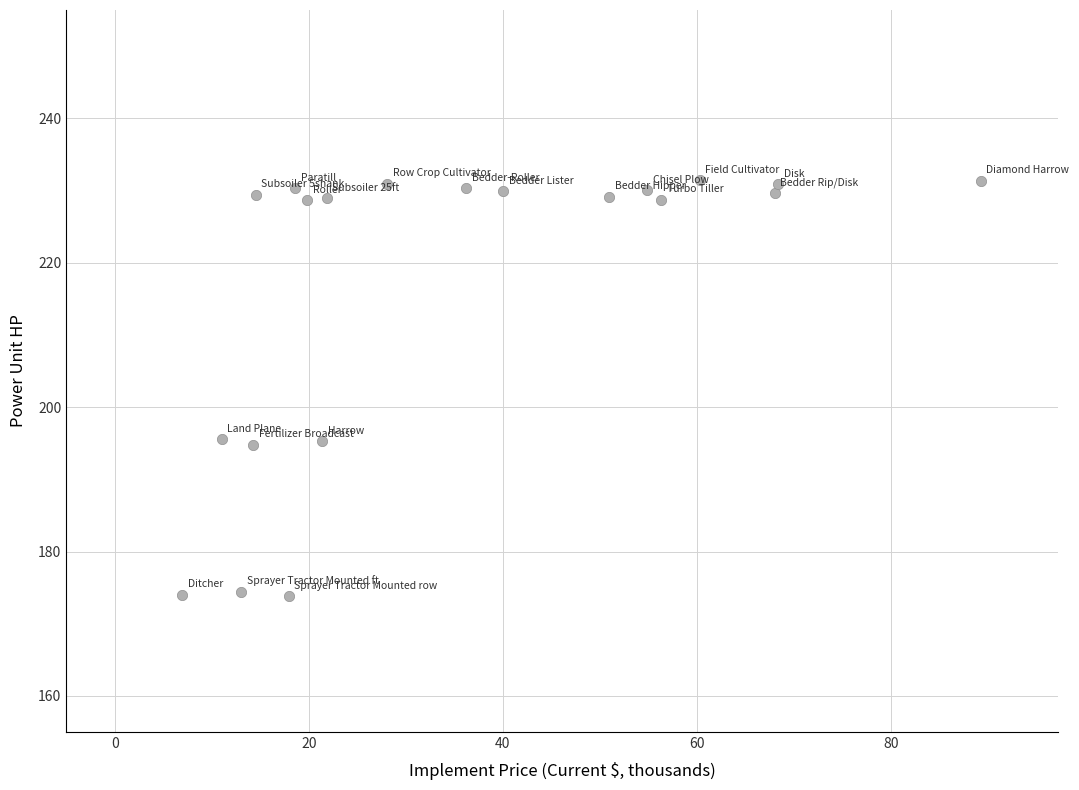

What is the range of X values (max minus min)?

82.3